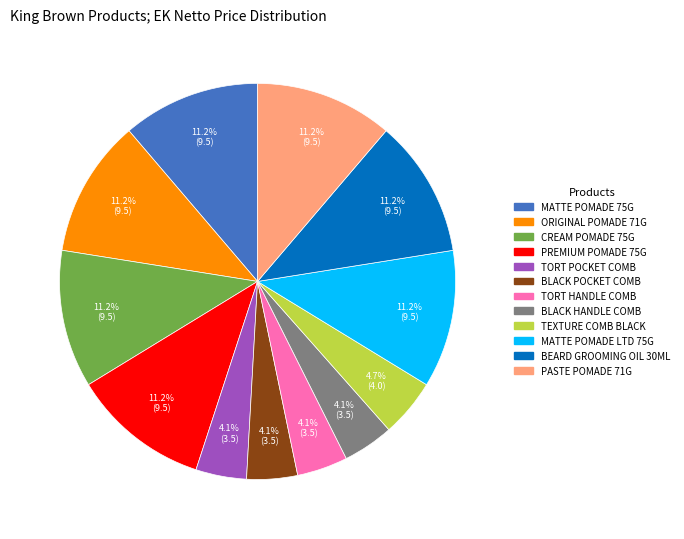

What is the total percentage of TORT POCKET COMB and ORIGINAL POMADE 71G?

15.4%